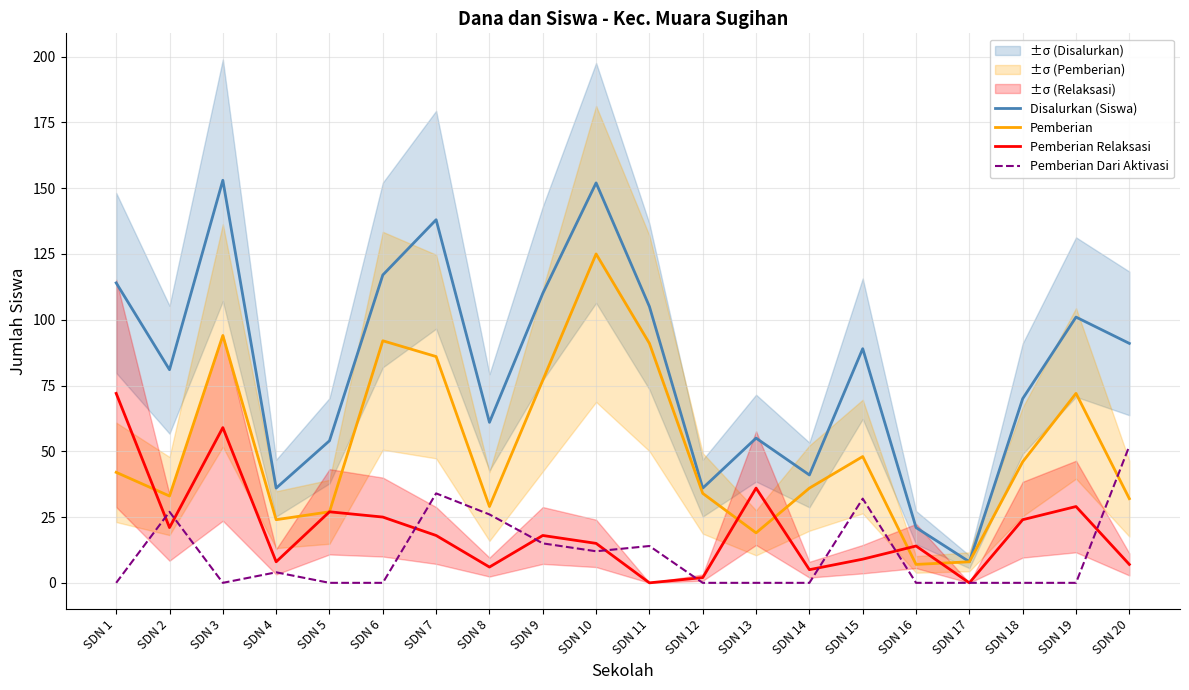

The value of Pemberian at SDN 20 is 32. True or false?

True